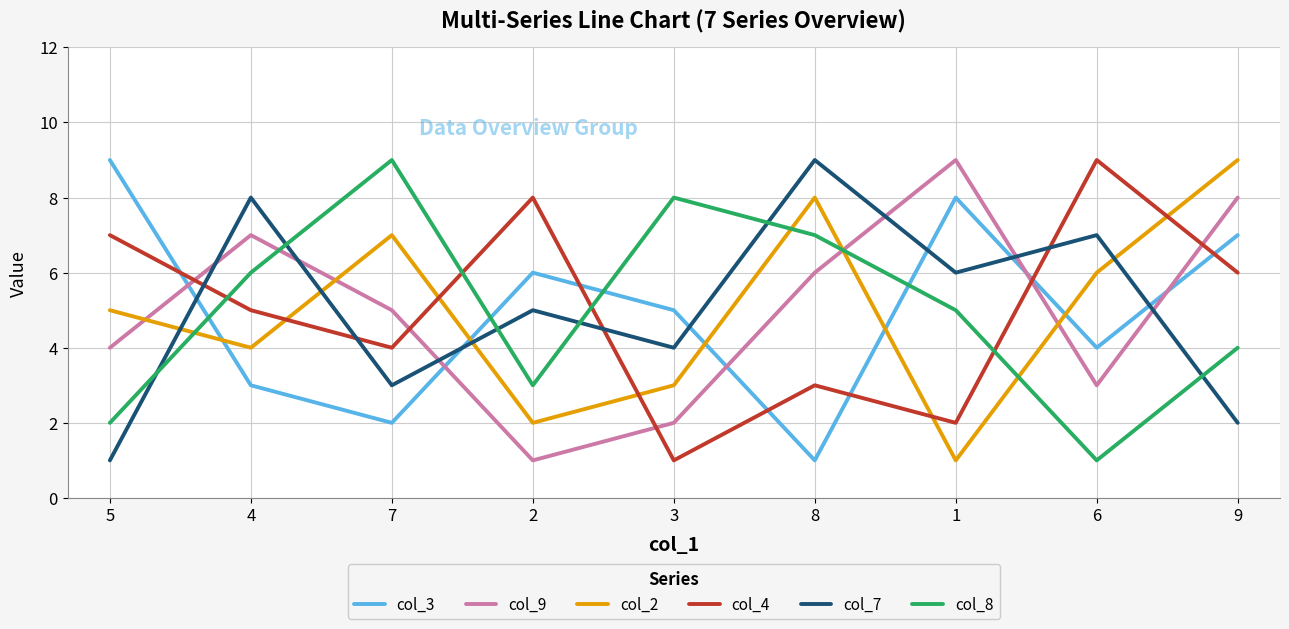

What is the difference between the col_4 values at 2 and 1?

6